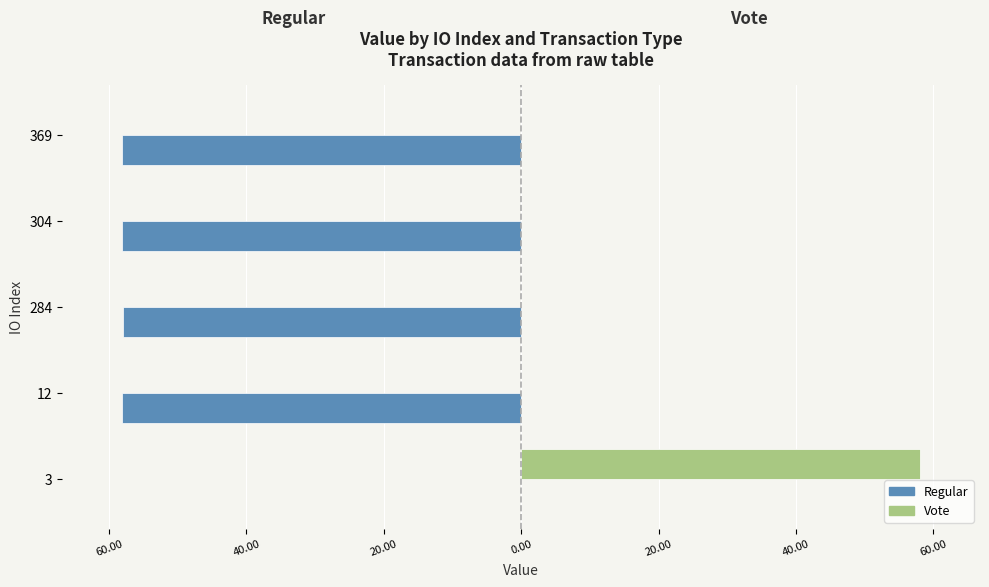

What are all the series names shown in the legend?

Regular, Vote